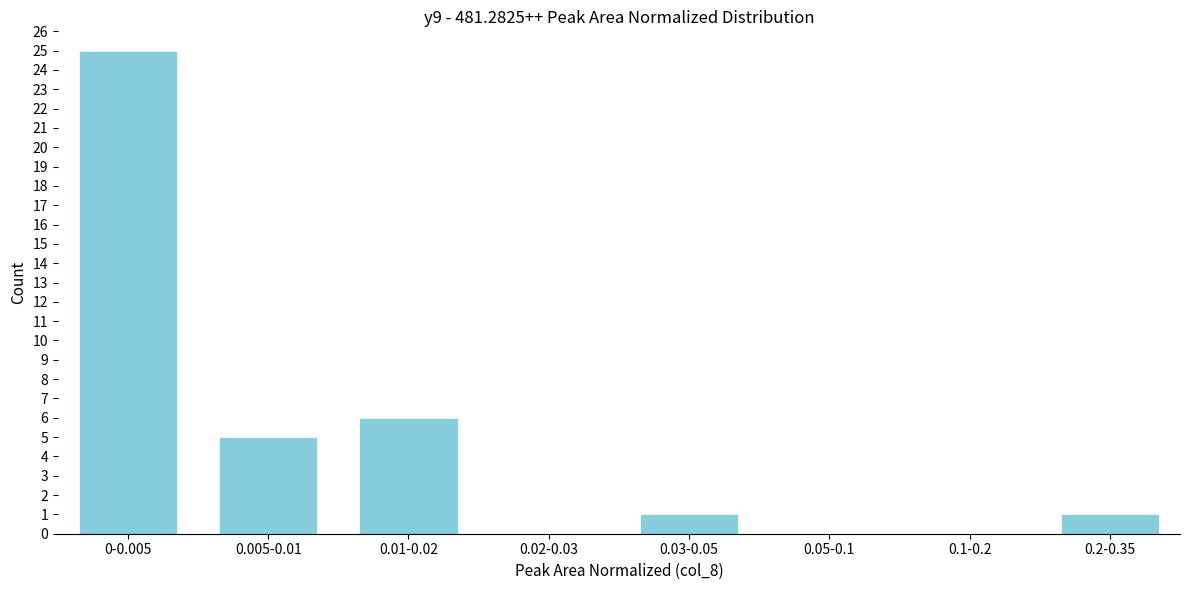

Reading left to right, extract all data points from this chart.

0-0.005=25	0.005-0.01=5	0.01-0.02=6	0.02-0.03=0	0.03-0.05=1	0.05-0.1=0	0.1-0.2=0	0.2-0.35=1